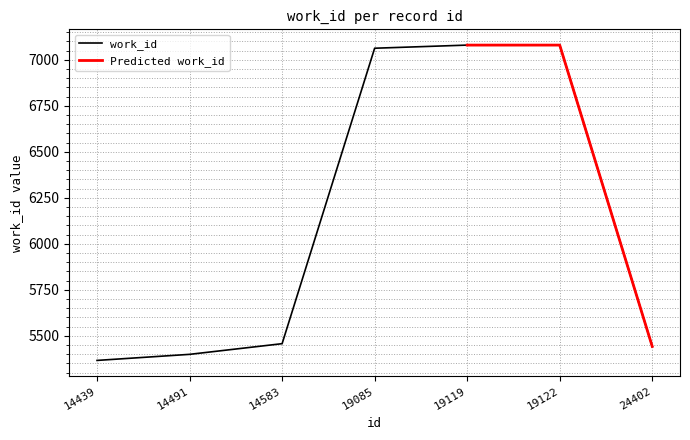

Approximately how many times larger is the value at 24402 compared to 19085?

0.8